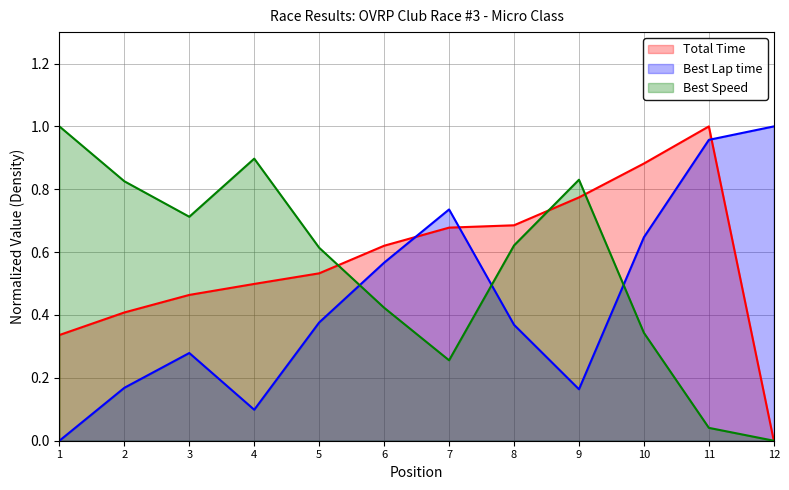

What are all the series names shown in the legend?

Total Time, Best Lap time, Best Speed